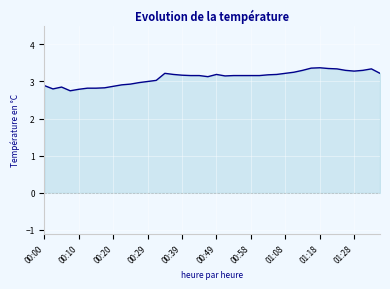

What is the greatest value displayed?

3.4